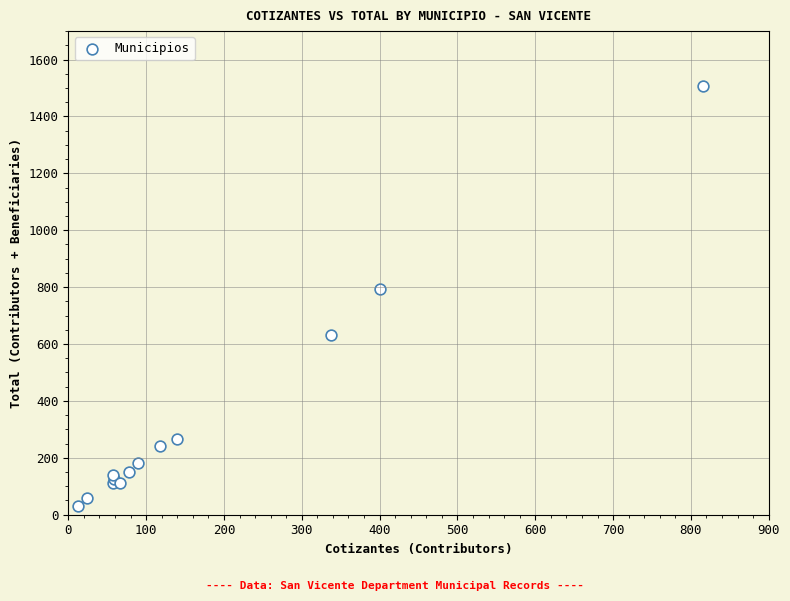

What Y value in the scatter plot is closest to 768?

793